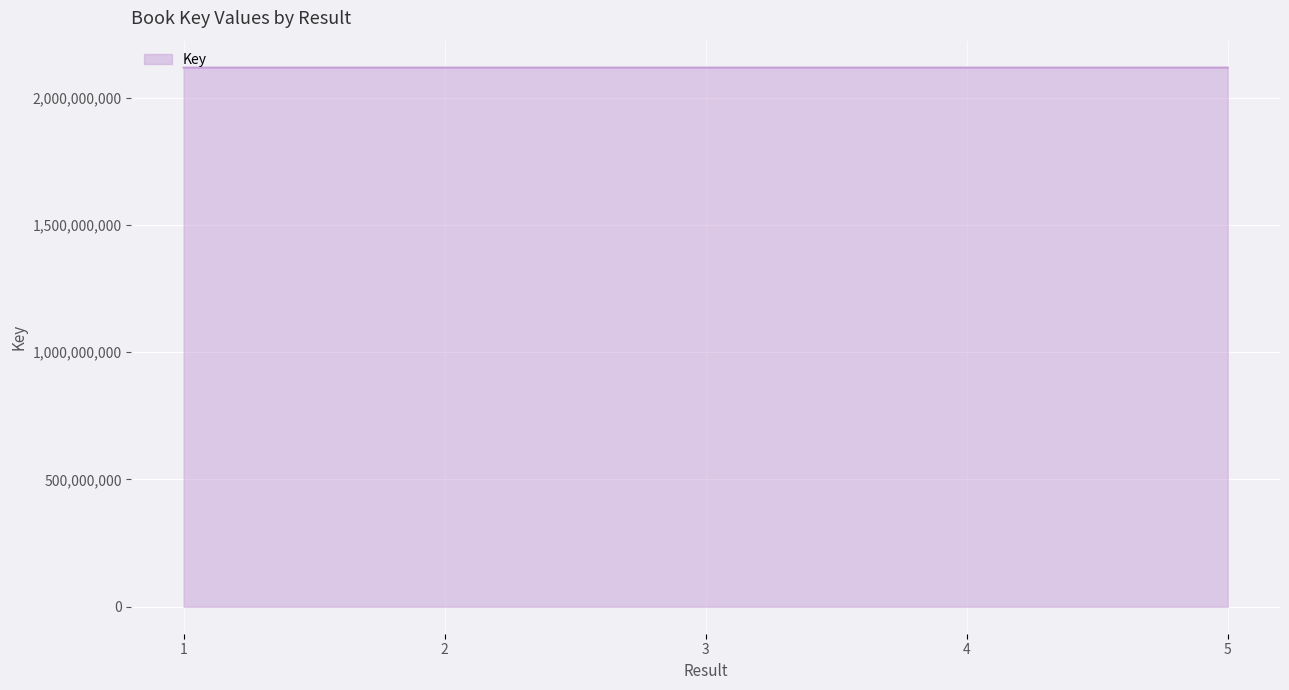

Approximately how many times larger is the value at 1 compared to 4?

1.0